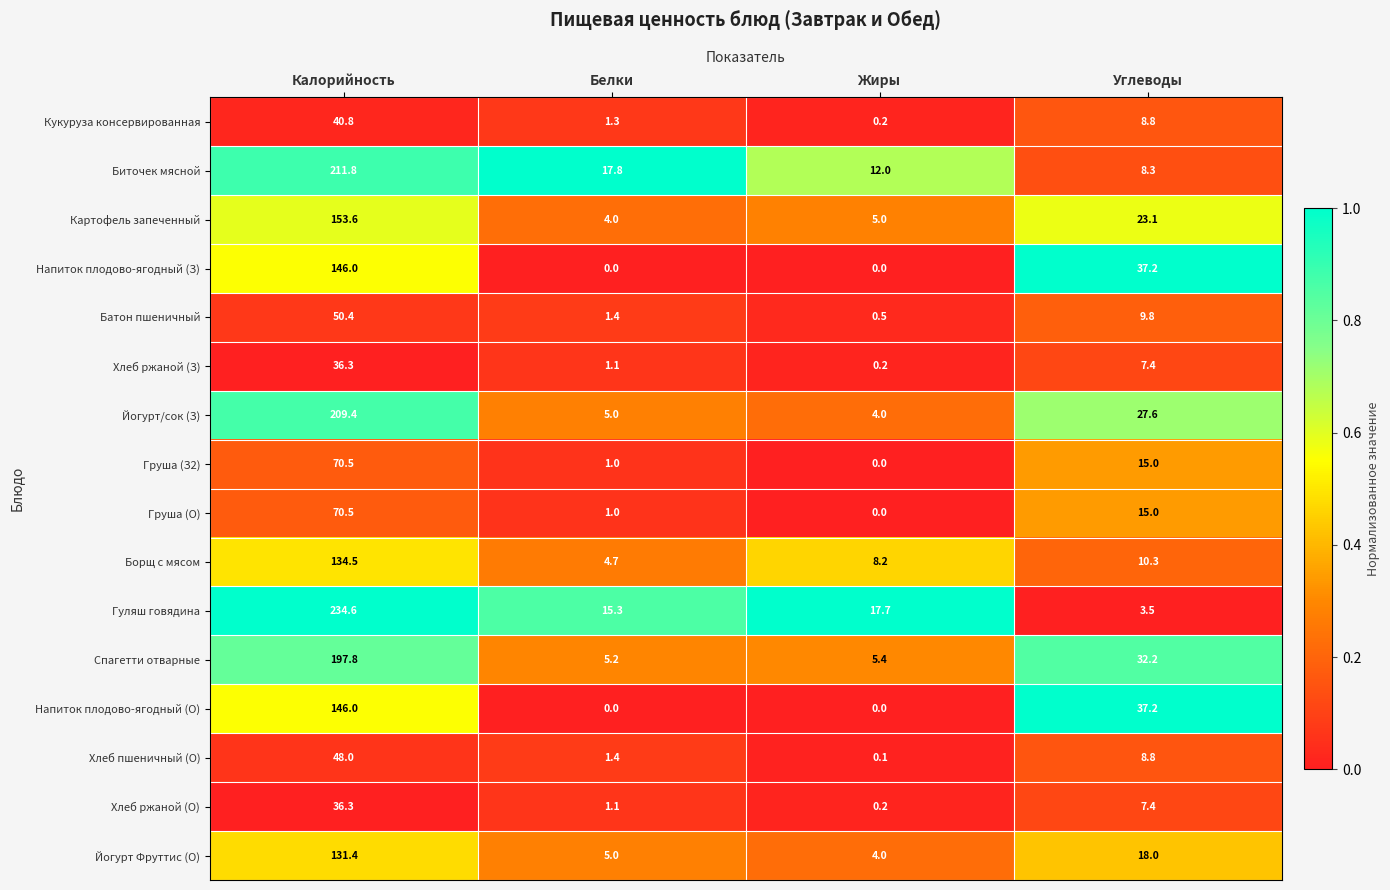

How many categories are shown in the chart?

4